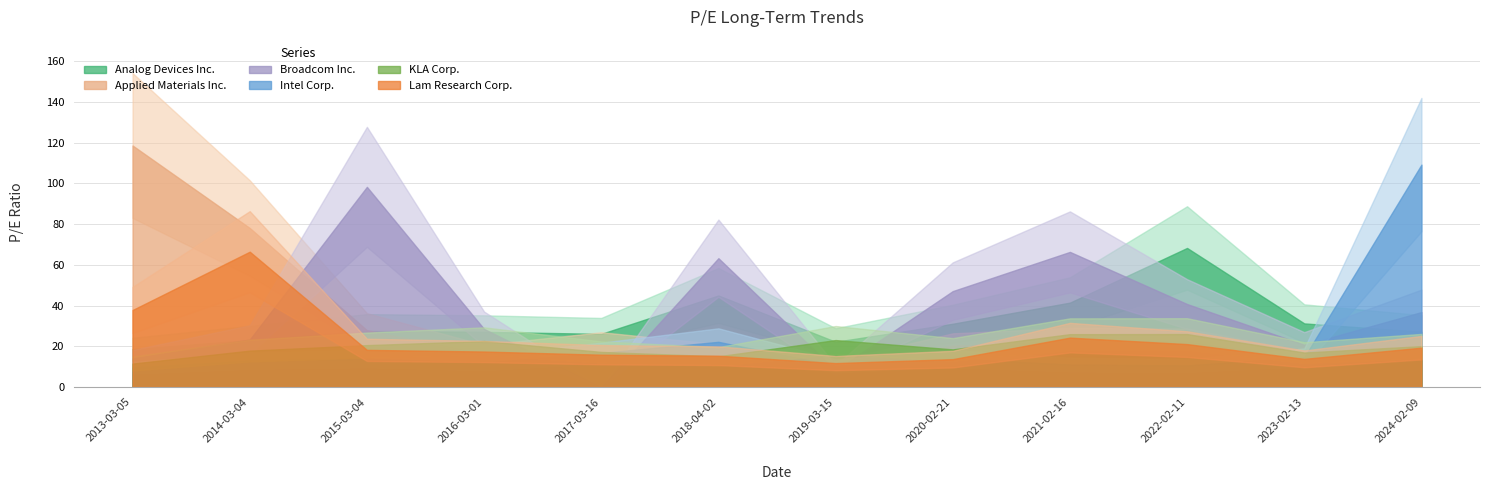

At how many categories does at least one series exceed 61?

7